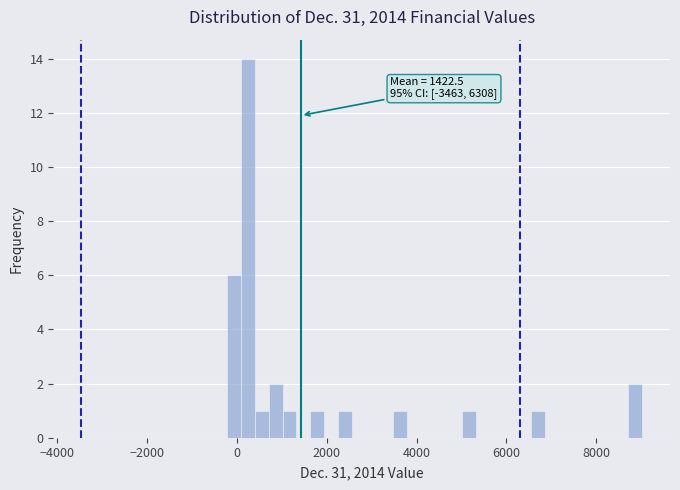

Read against the x-axis, roughly where is the centre of the tallest bar?

200